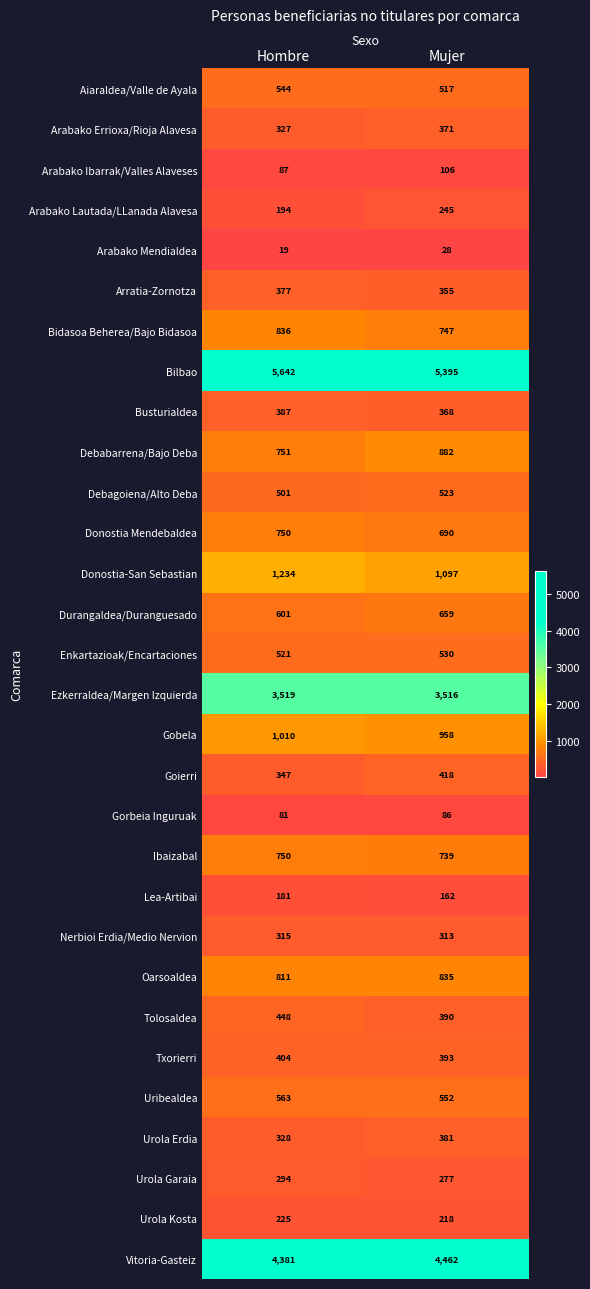

At how many categories does at least one series exceed 3391?

2